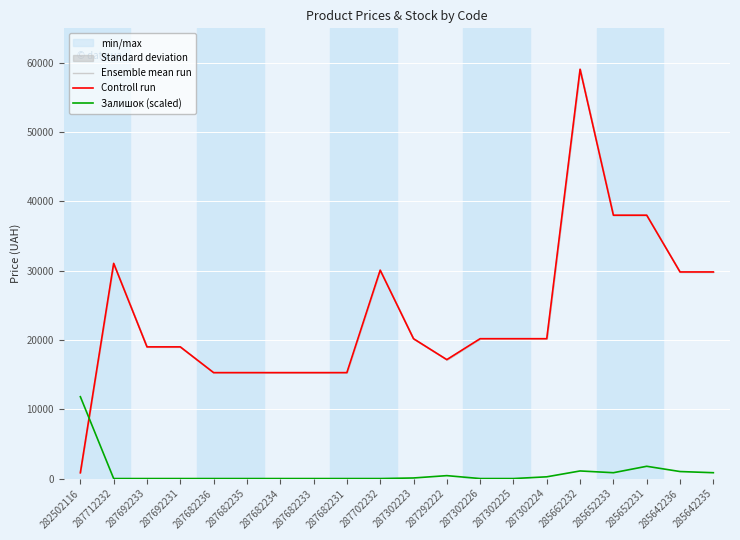

Is it true that Controll run equals 20186.0 at 287302226?

True